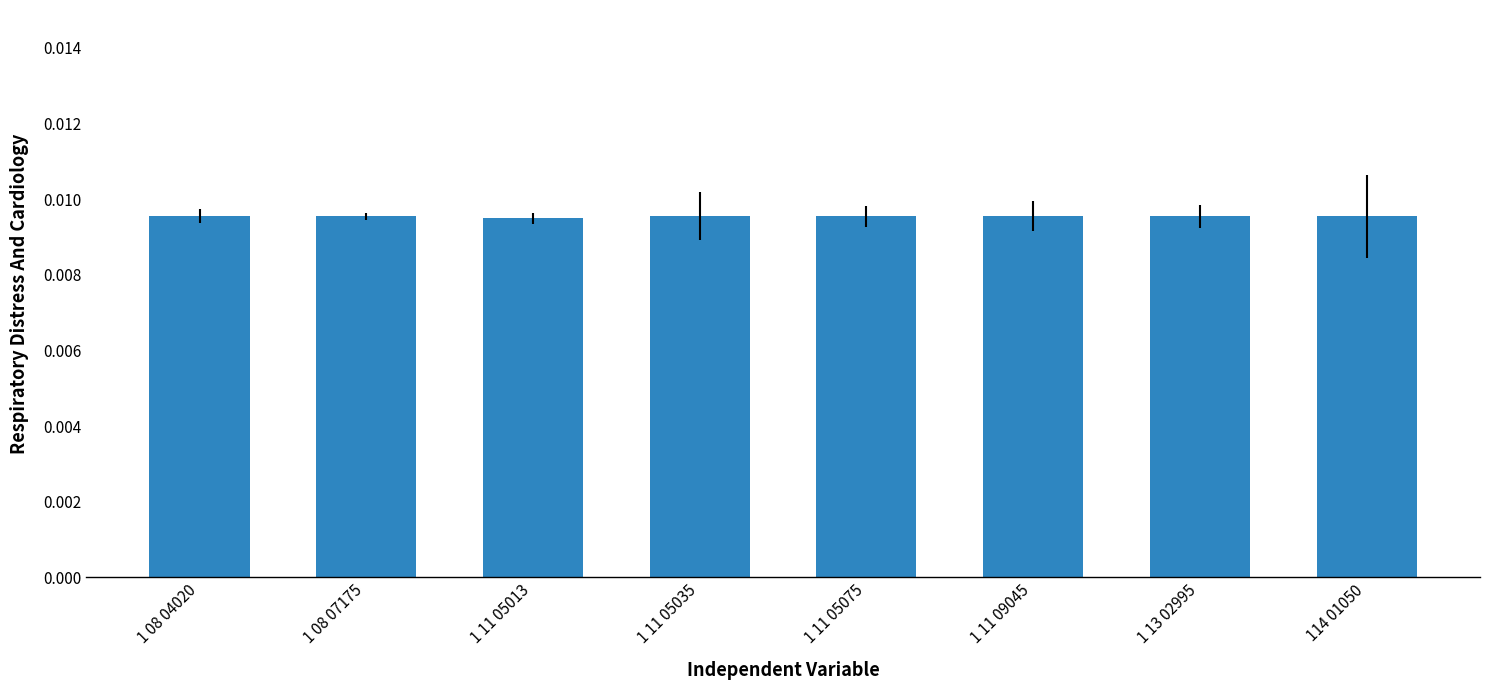

What is the label of the 6th bar from the right?

1 11 05013